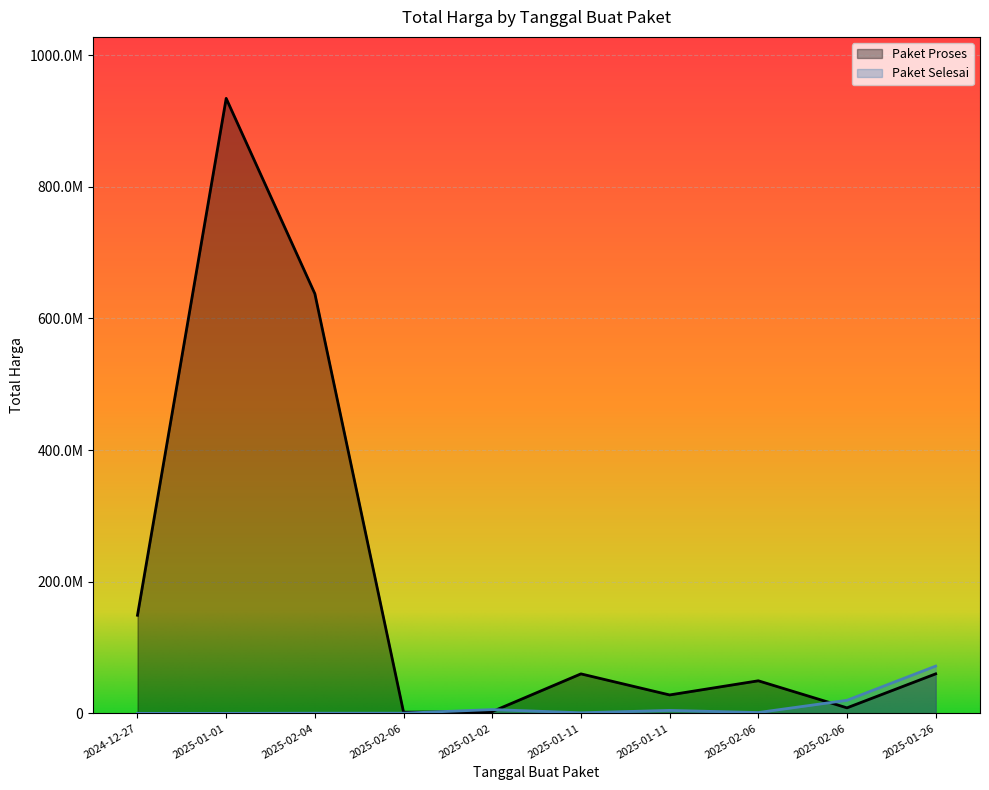

Reading left to right, extract all data points from this chart.

Paket Selesai: 2024-12-27=0	2025-01-01=0	2025-02-04=250000	2025-02-06=300000	2025-01-02=5760000	2025-01-11=900000	2025-01-11=4500000	2025-02-06=1276800	2025-02-06=19856000	2025-01-26=71797000
Paket Proses: 2024-12-27=149050000	2025-01-01=934200000	2025-02-04=637450000	2025-02-06=1800000	2025-01-02=2700000	2025-01-11=60000000	2025-01-11=28000000	2025-02-06=49500000	2025-02-06=8400000	2025-01-26=60000000